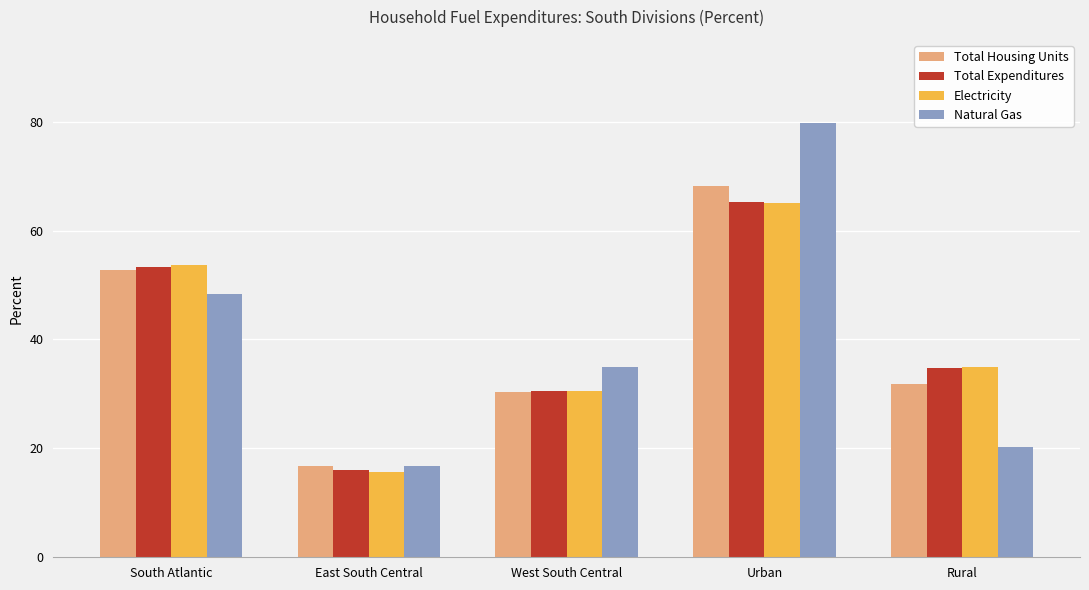

What is the label of the 3rd bar from the right?

West South Central